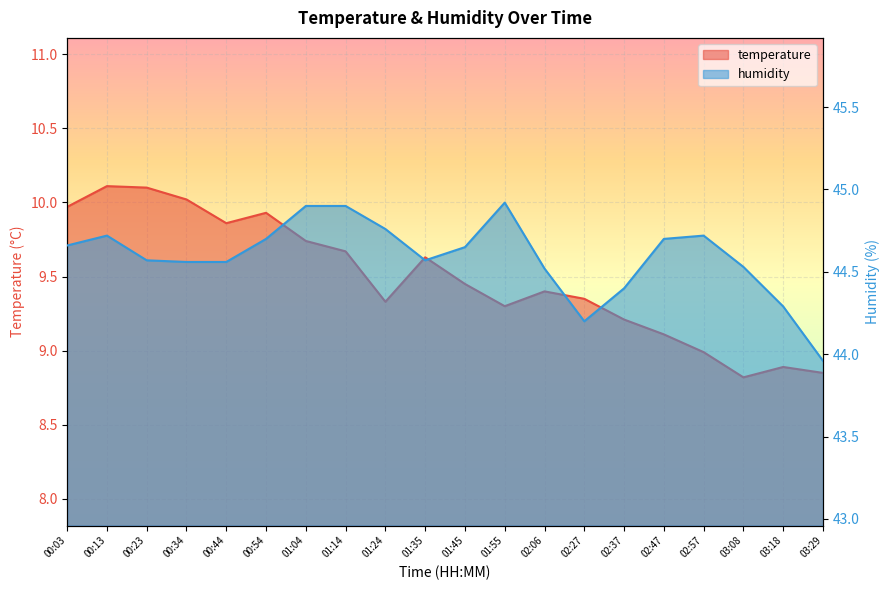

What is the sum of the humidity values at 03:08 and 01:55?

89.5